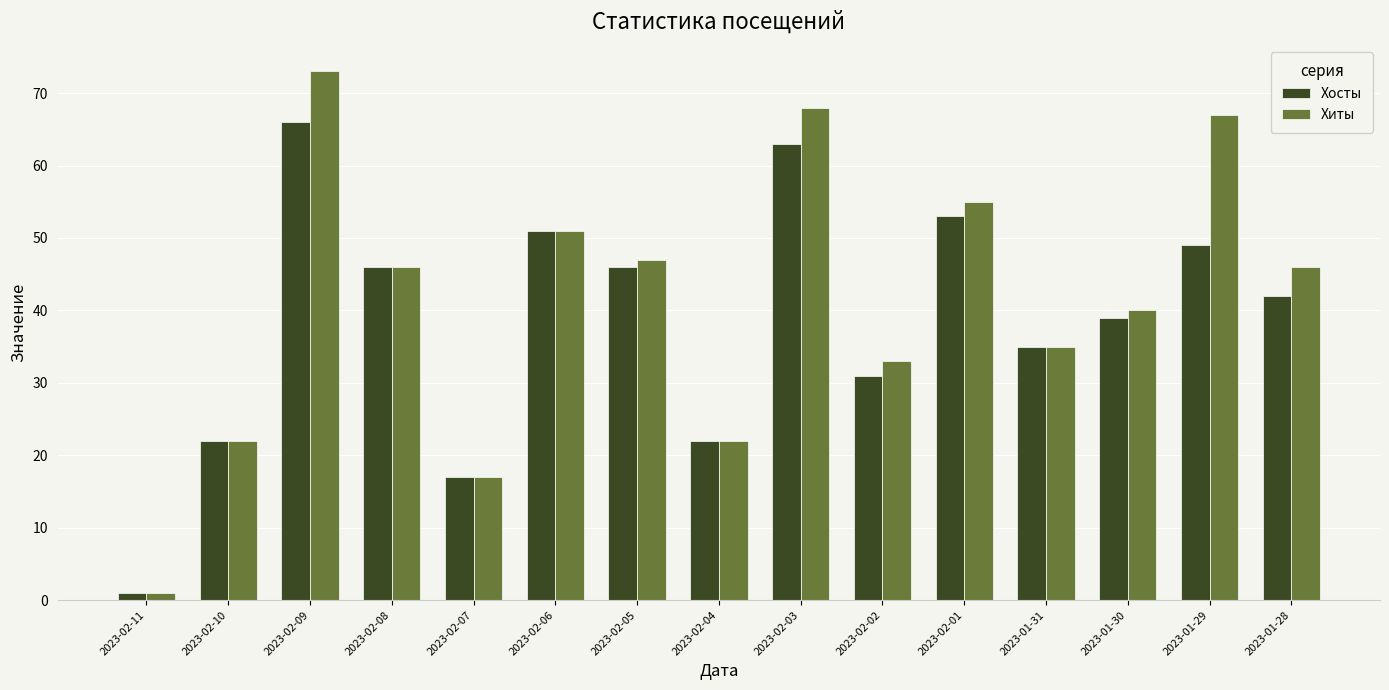

Between 2023-02-05 and 2023-01-28, which series saw the biggest shift?

Хосты